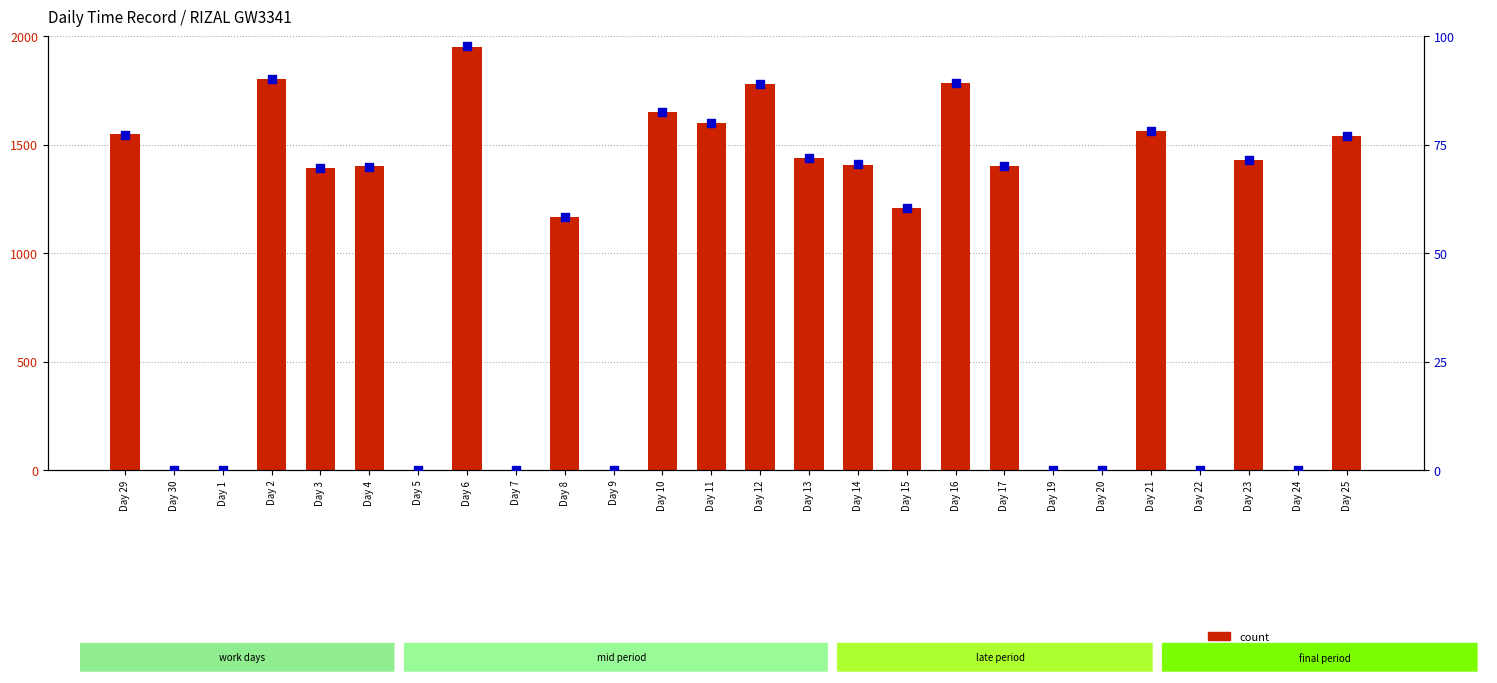

At which category is the sum across all series the highest?

Day 6